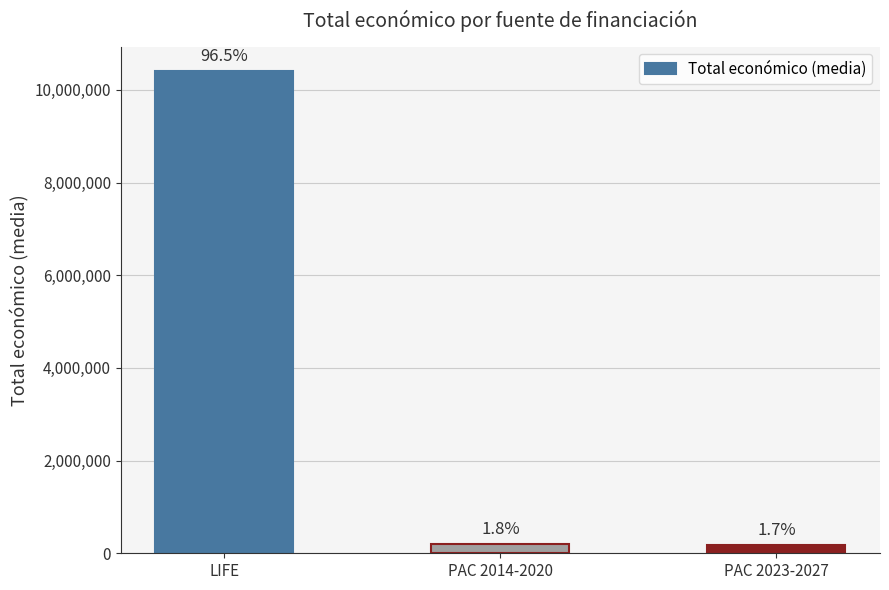

Are the bars horizontal?

No